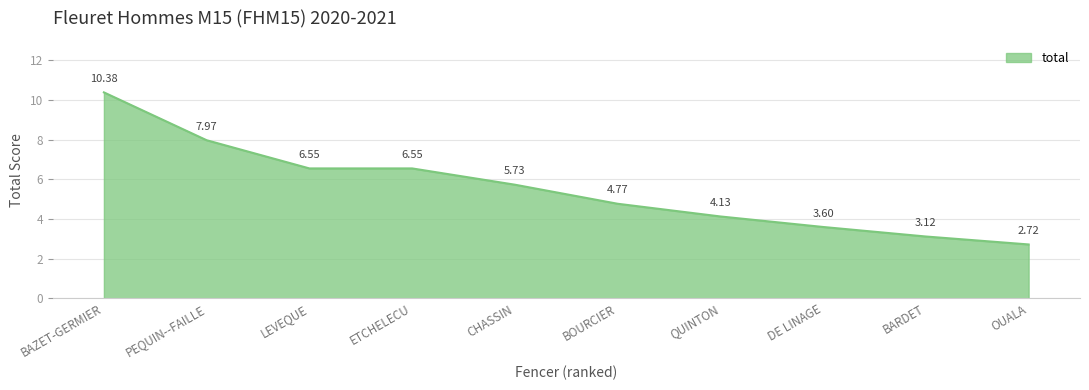

What is the difference between the values at LEVEQUE and OUALA?

3.8